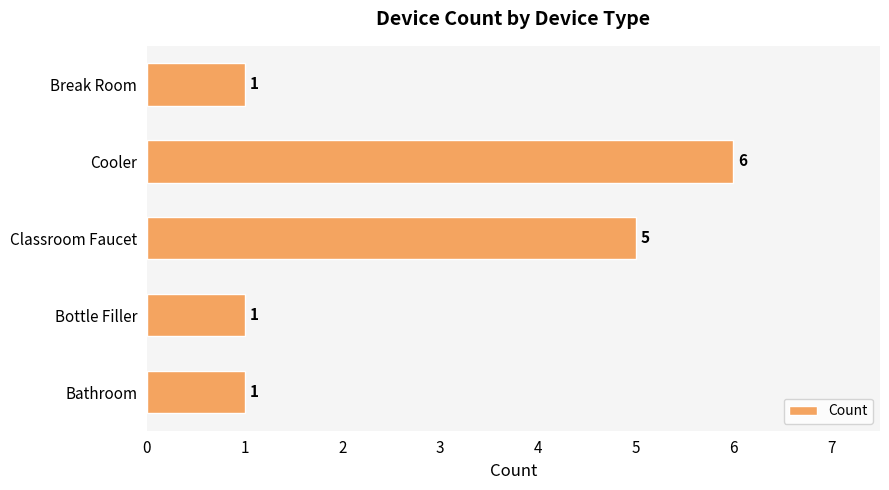

The value at Bathroom is 1. True or false?

True